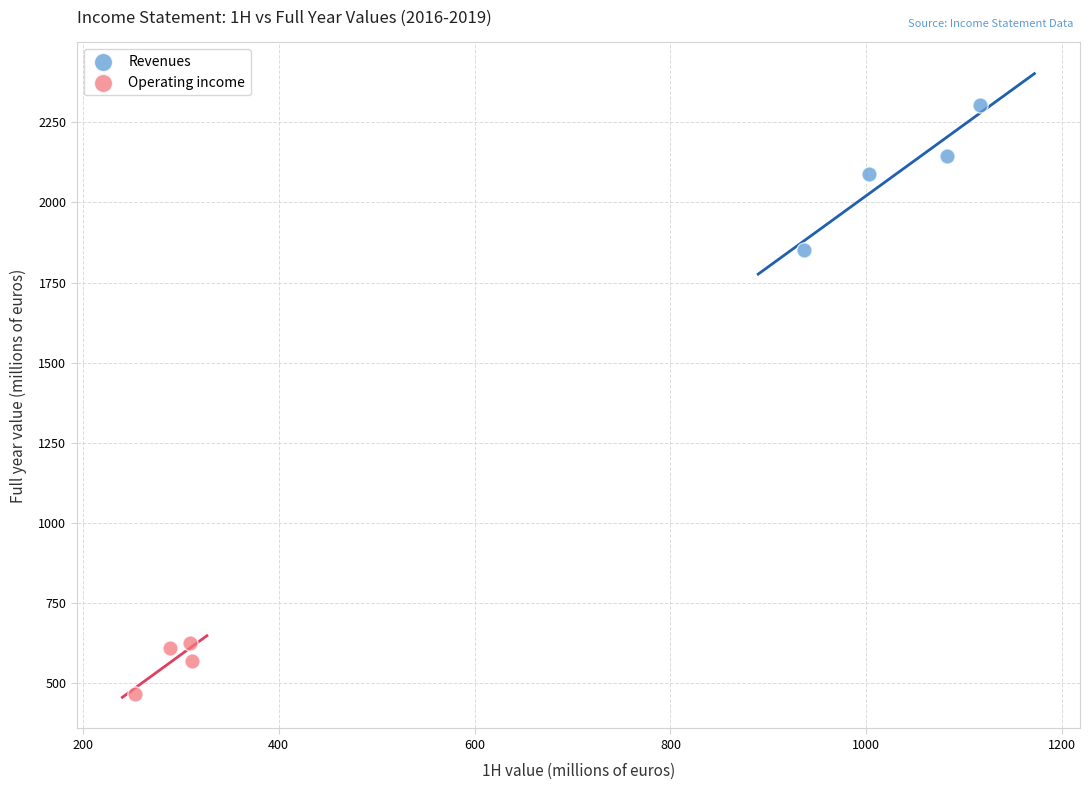

Which series contains the highest Y value?

Revenues